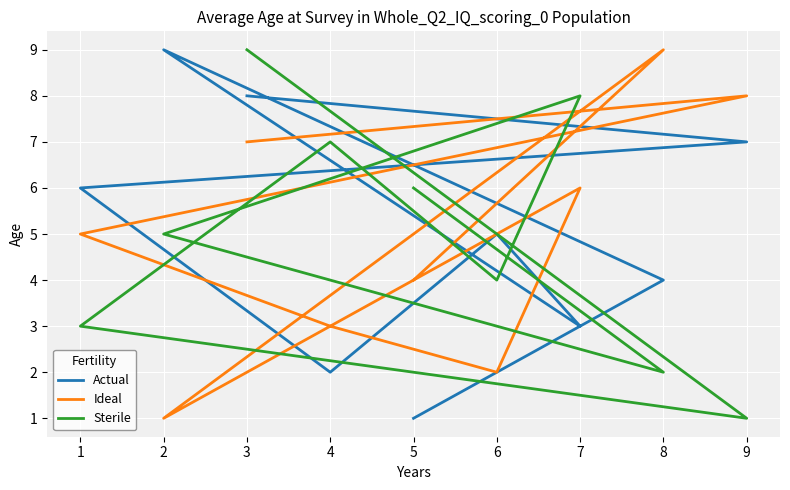

In Sterile, how many points are higher than both neighbors (excluding endpoints)?

2